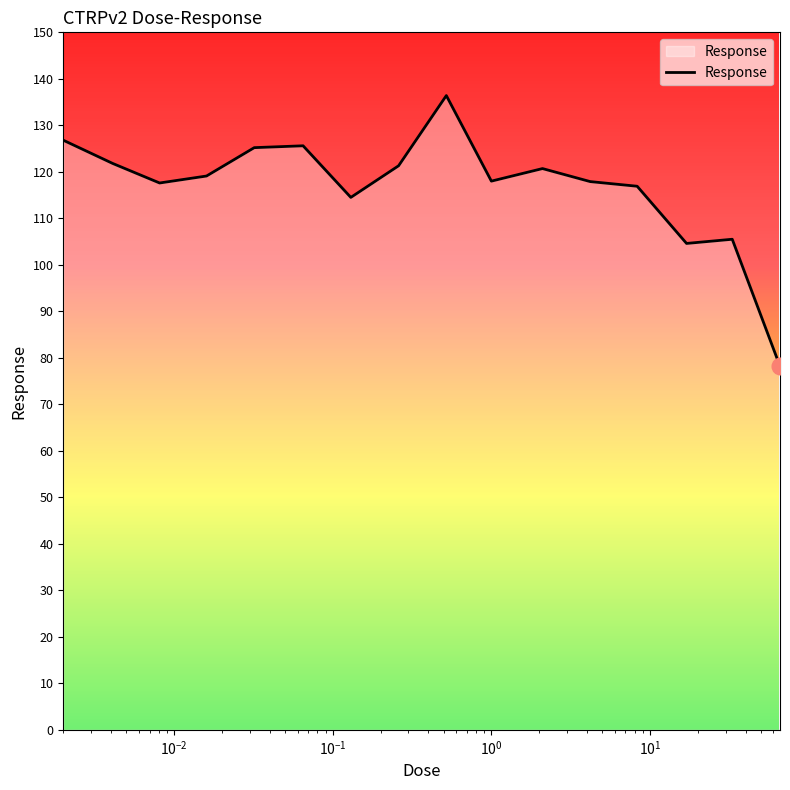

What is the smallest value displayed?

78.2